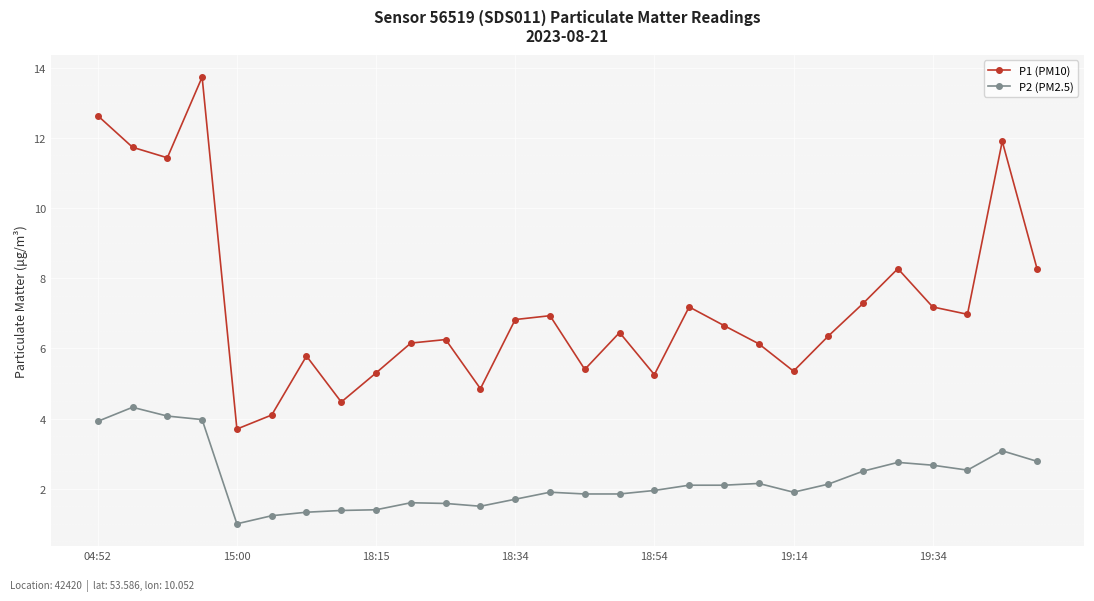

True or false: P1 (PM10) has more than 1 interior local peaks.

True